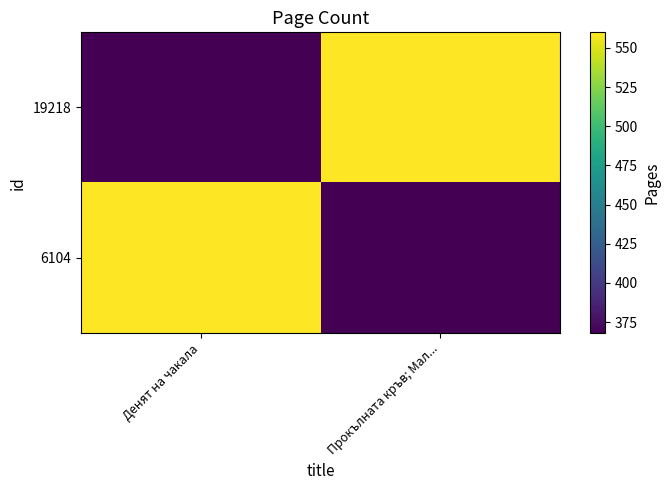

Which has a higher value, Денят на чакала or Прокълната кръв; Мал...?

Прокълната кръв; Мал...